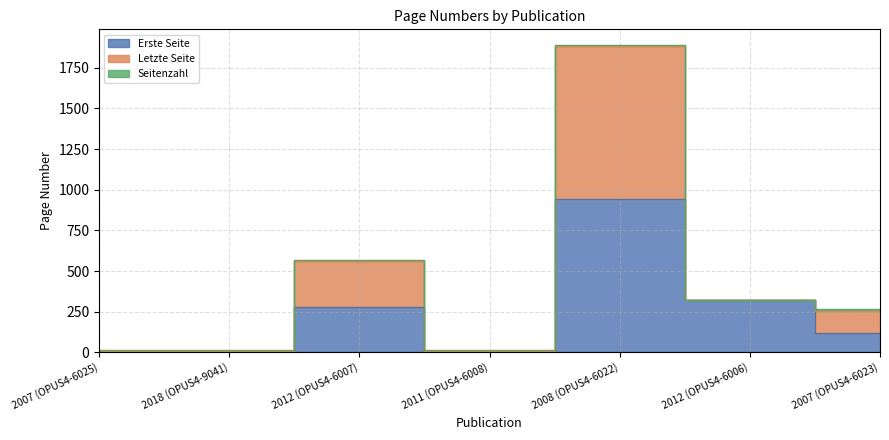

Where is Letzte Seite nearest to the value 952?

2012 (OPUS4-6007)